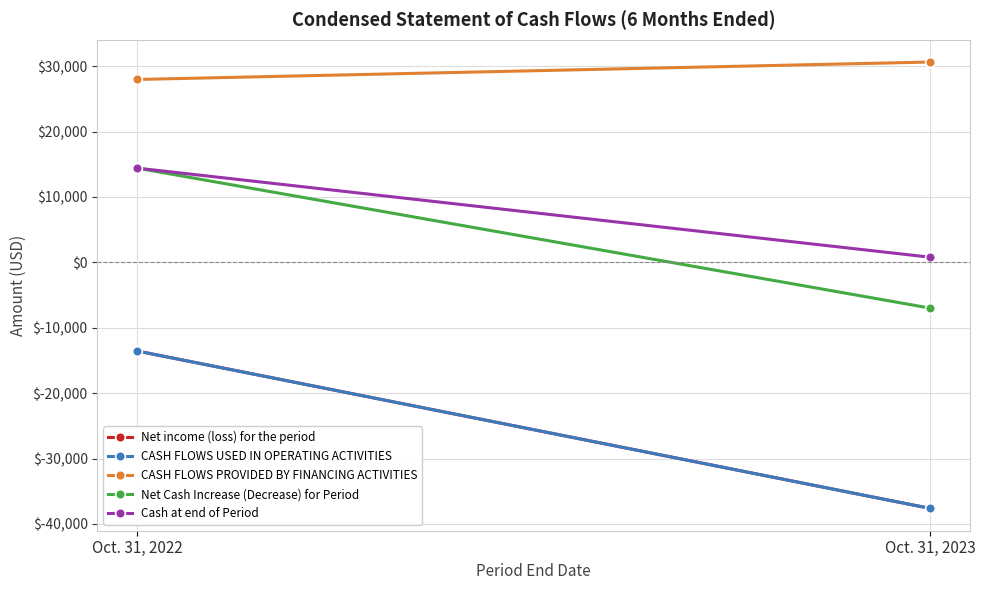

True or false: Net income (loss) for the period has a value of -13554 at Oct. 31, 2022.

True